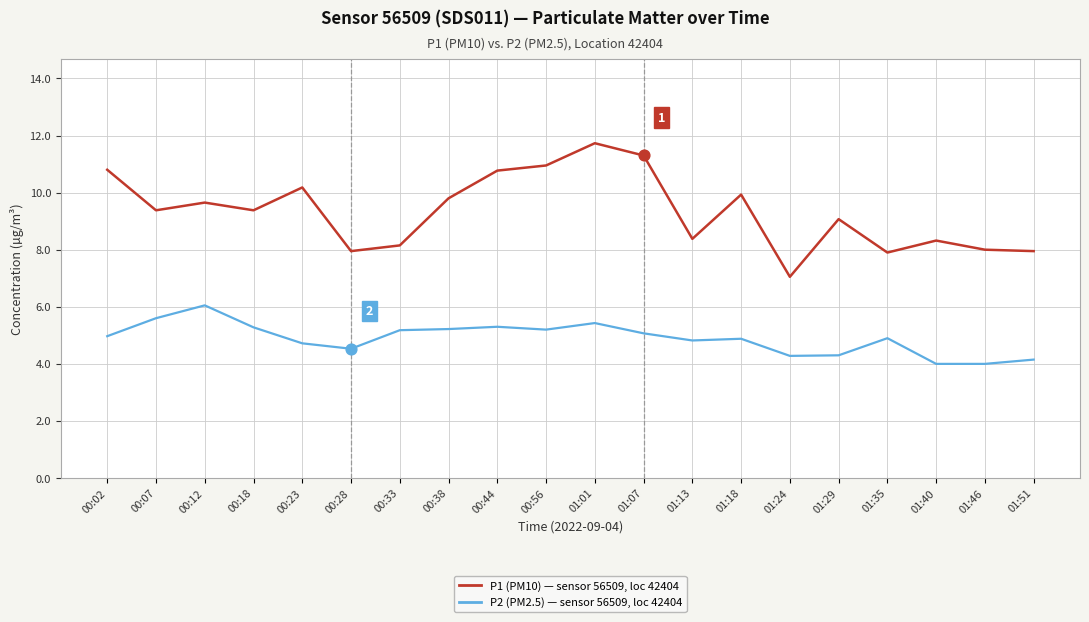

At which category is the sum across all series the highest?

01:01